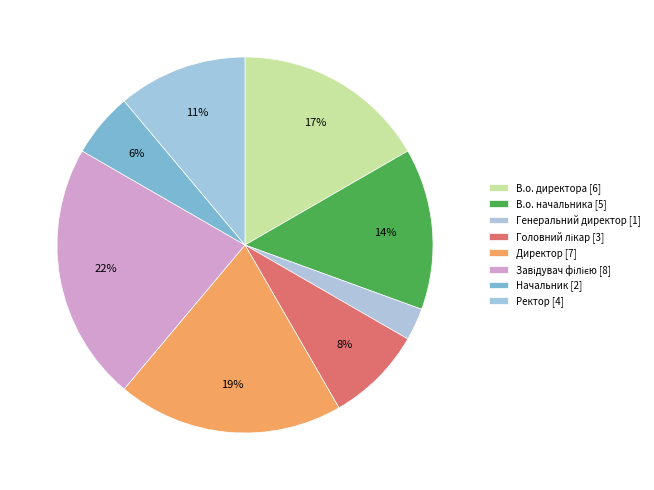

How many slices are in this pie chart?

8